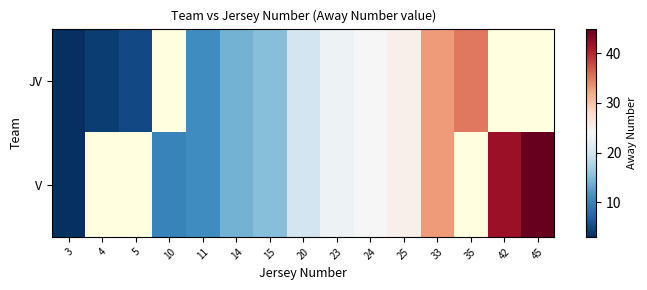

At how many categories does at least one series exceed 28?

4